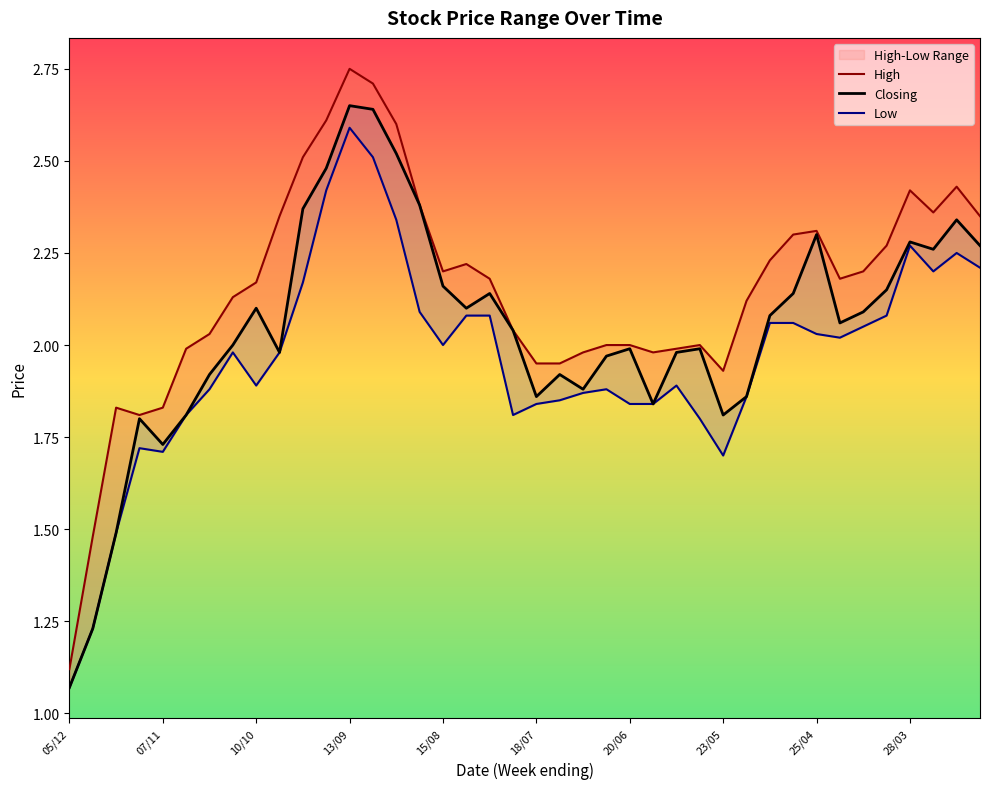

The value of High at 28/03 is 2.4. True or false?

True